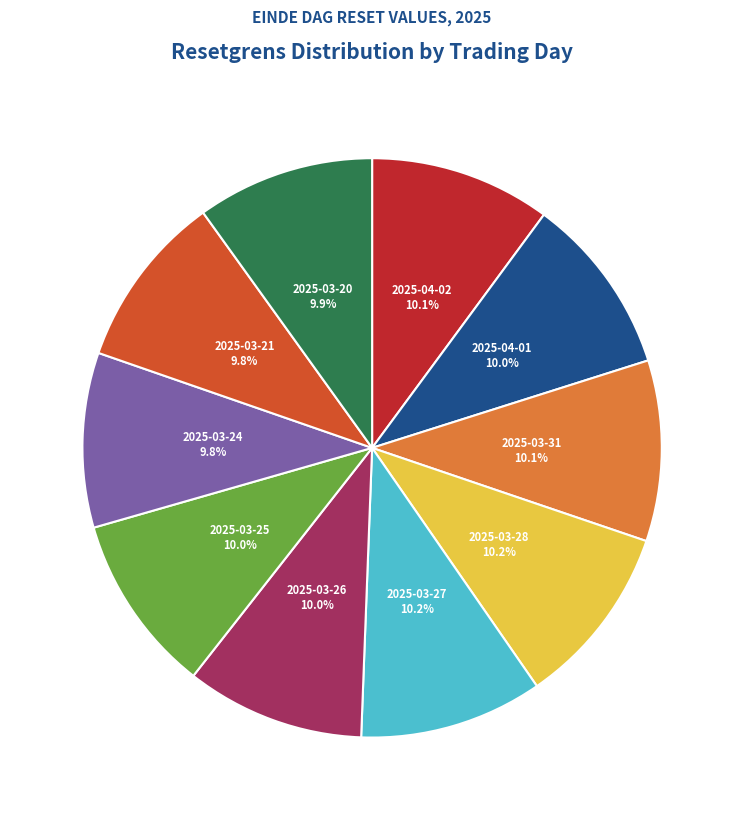

Is there a majority slice in this chart?

No